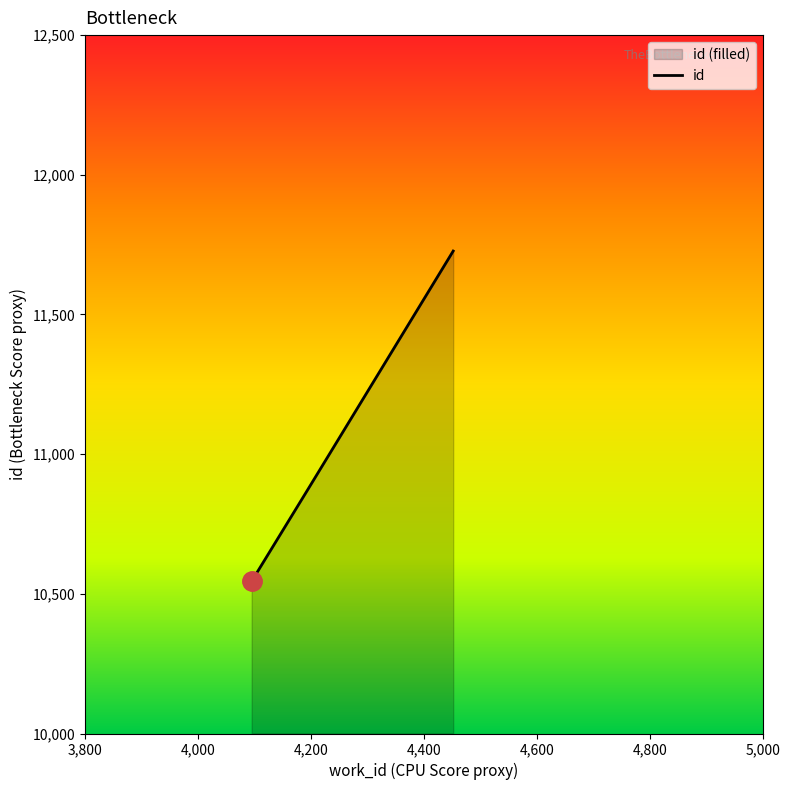

What is the difference between the second highest and minimum values?

330